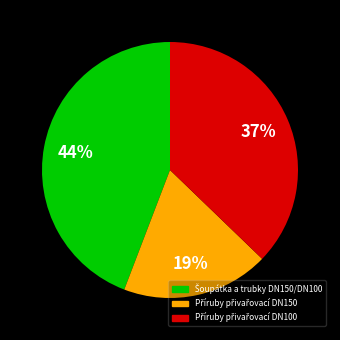

Is there a majority slice in this chart?

No